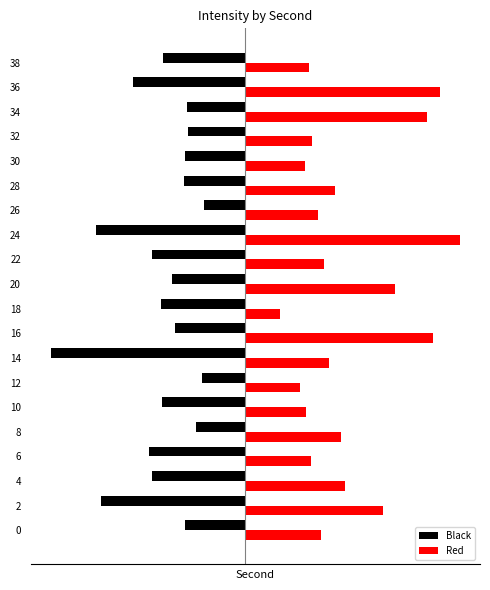

At which label is Black closest to -3?

36